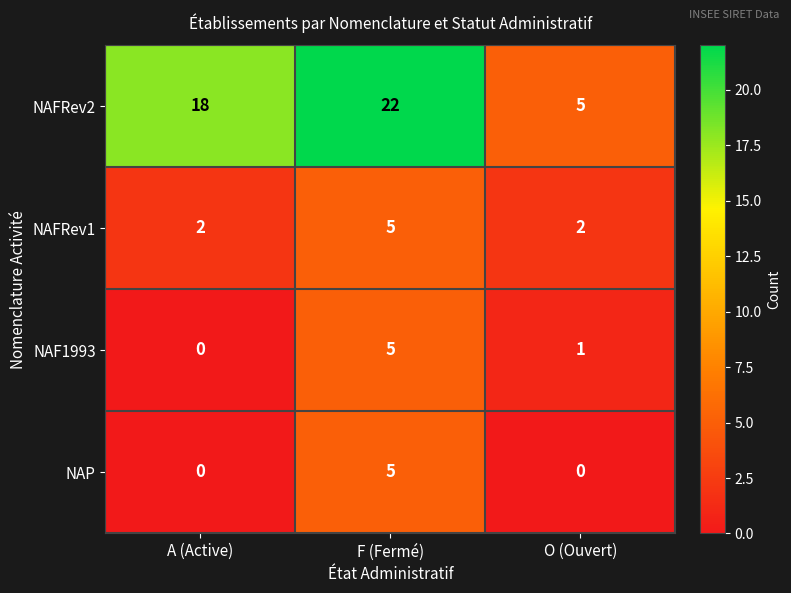

What is the spread (max minus min) of values at F (Fermé)?

17